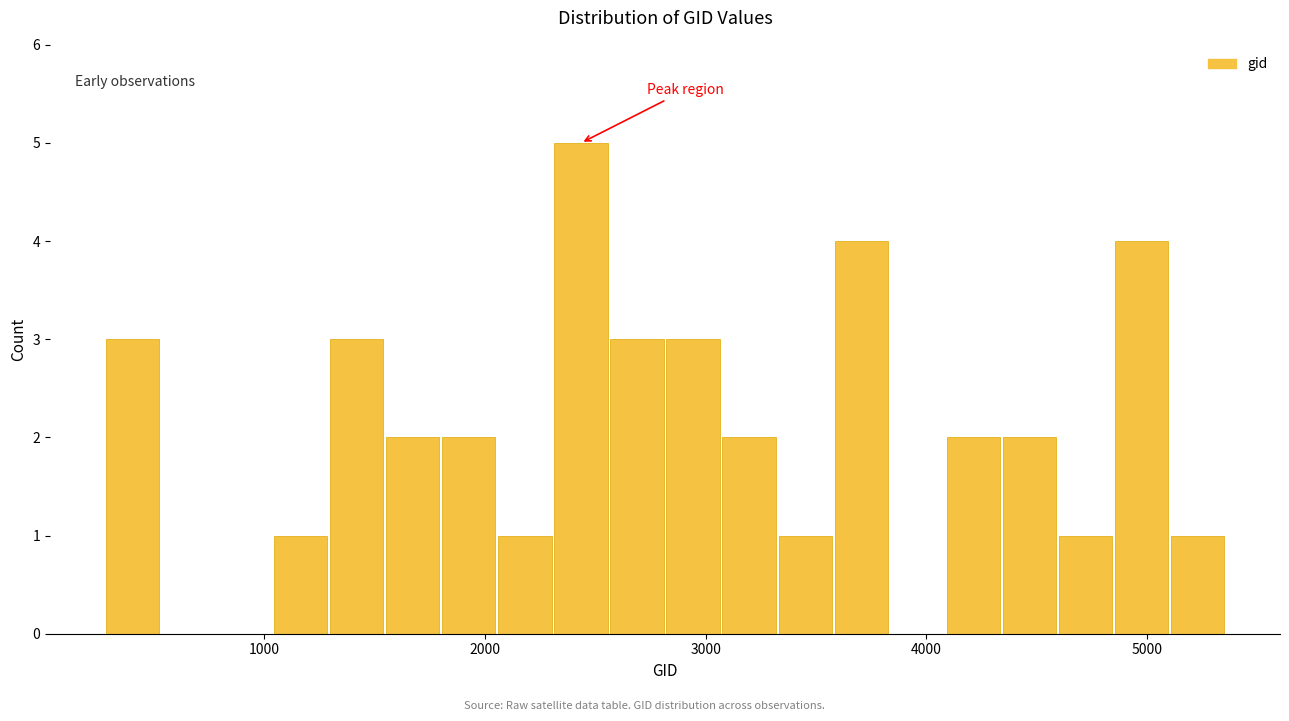

Around what value on the x-axis is the tallest bar? Give the approximate position of its centre, as read against the axis.

2400